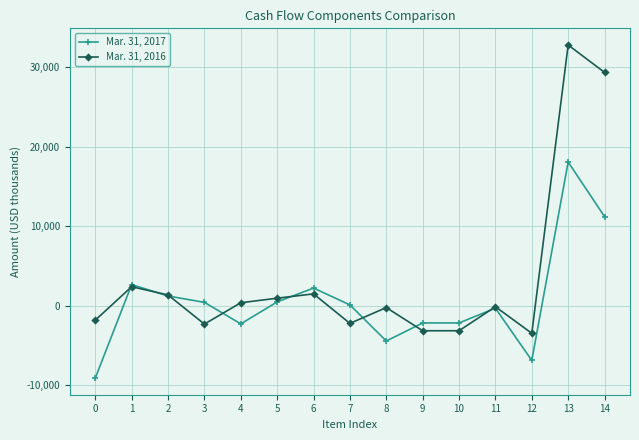

The value of Mar. 31, 2016 at 12 is -3447. True or false?

True